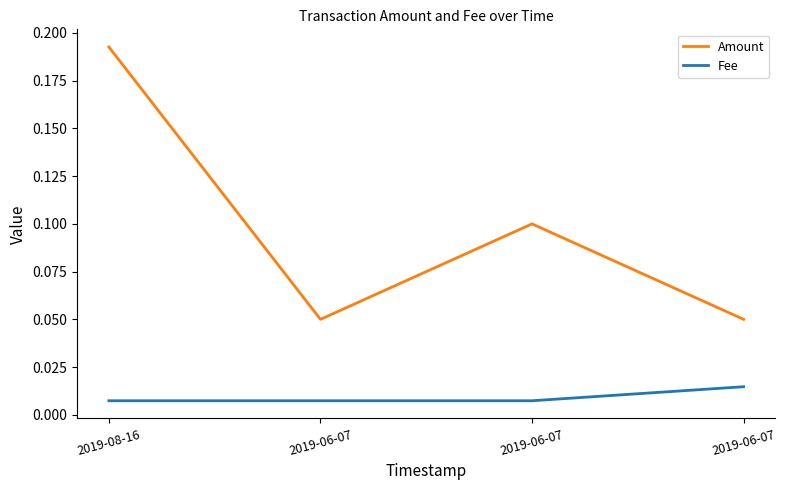

What is the highest value of the Amount series?

0.2